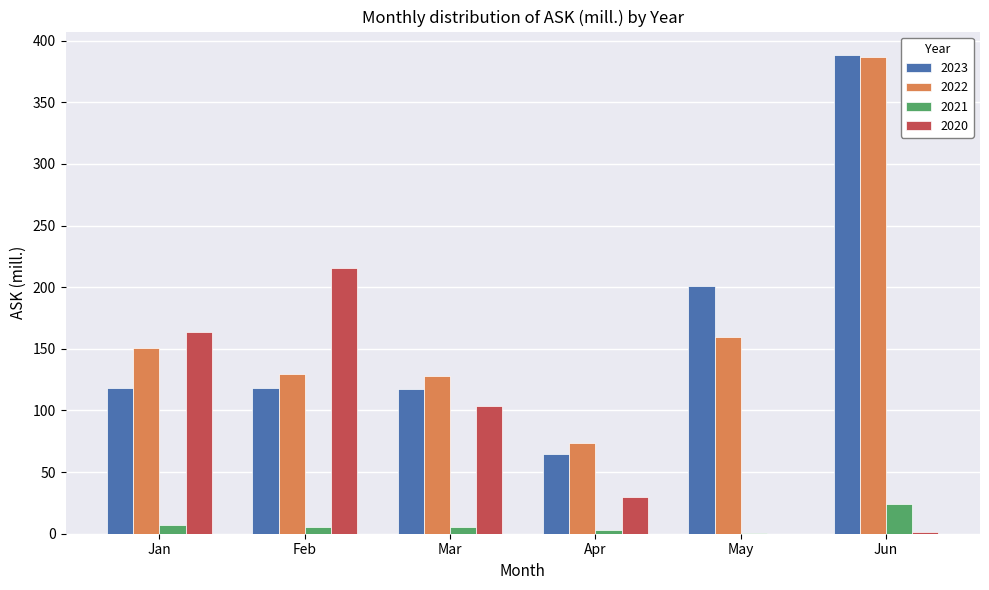

Is the value of 2021 at Feb greater than the value of 2022 at May?

No